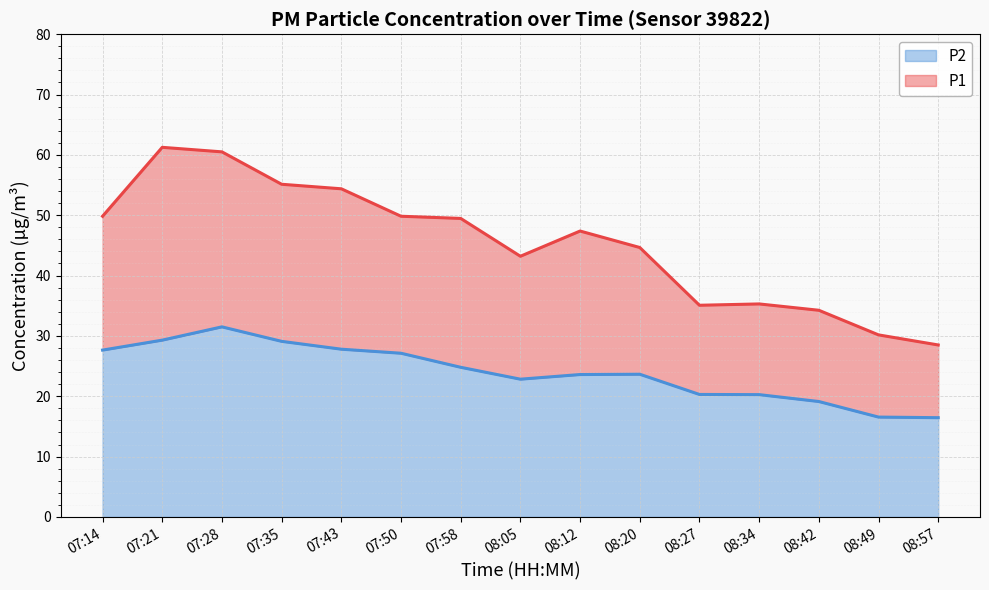

Between 07:58 and 07:14, which is larger?

07:14